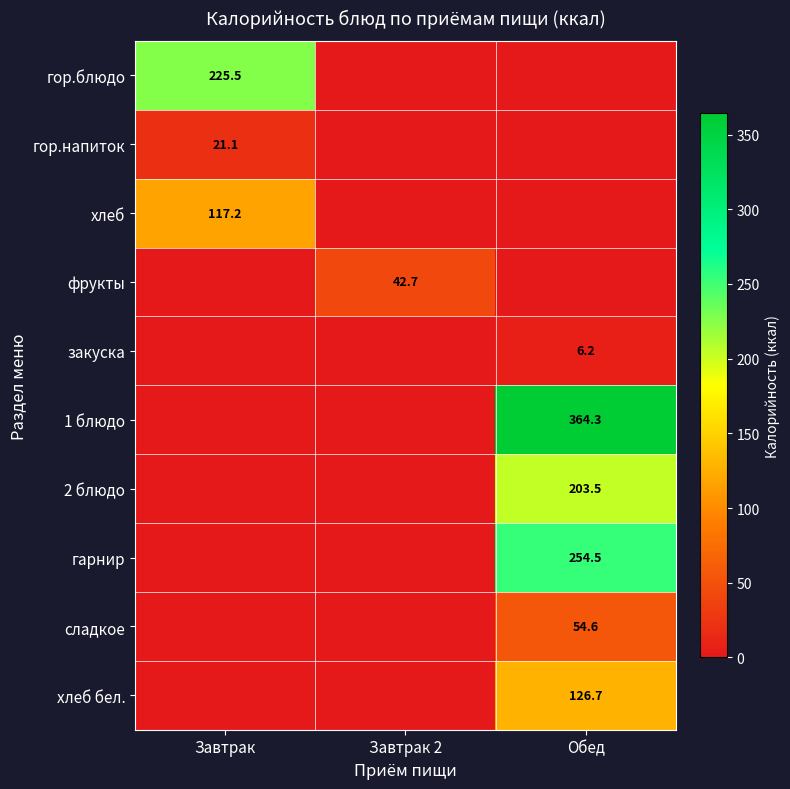

How many series are shown in this chart?

10